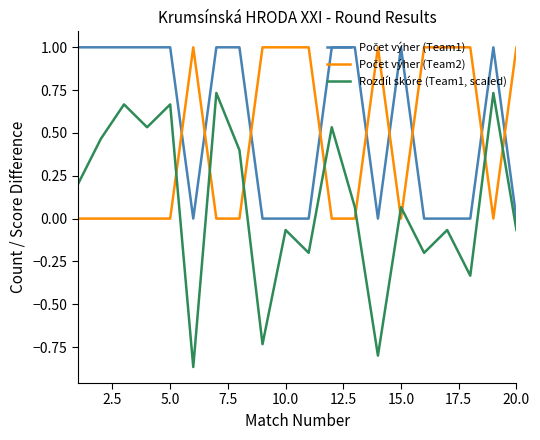

Which series has the widest spread of values?

Rozdíl skóre (Team1, scaled)